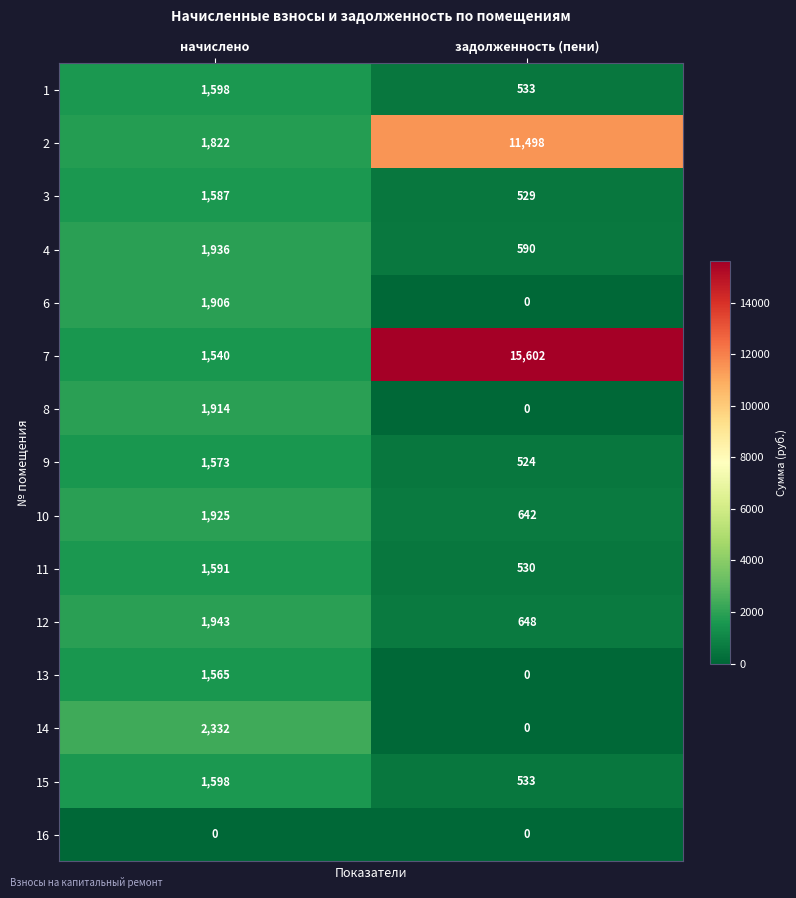

Reading left to right, extract all data points from this chart.

1: начислено=1598	задолженность (пени)=533
2: начислено=1822	задолженность (пени)=11498
3: начислено=1587	задолженность (пени)=529
4: начислено=1936	задолженность (пени)=590
6: начислено=1906	задолженность (пени)=0
7: начислено=1540	задолженность (пени)=15602
8: начислено=1914	задолженность (пени)=0
9: начислено=1573	задолженность (пени)=524
10: начислено=1925	задолженность (пени)=642
11: начислено=1591	задолженность (пени)=530
12: начислено=1943	задолженность (пени)=648
13: начислено=1565	задолженность (пени)=0
14: начислено=2332	задолженность (пени)=0
15: начислено=1598	задолженность (пени)=533
16: начислено=0	задолженность (пени)=0